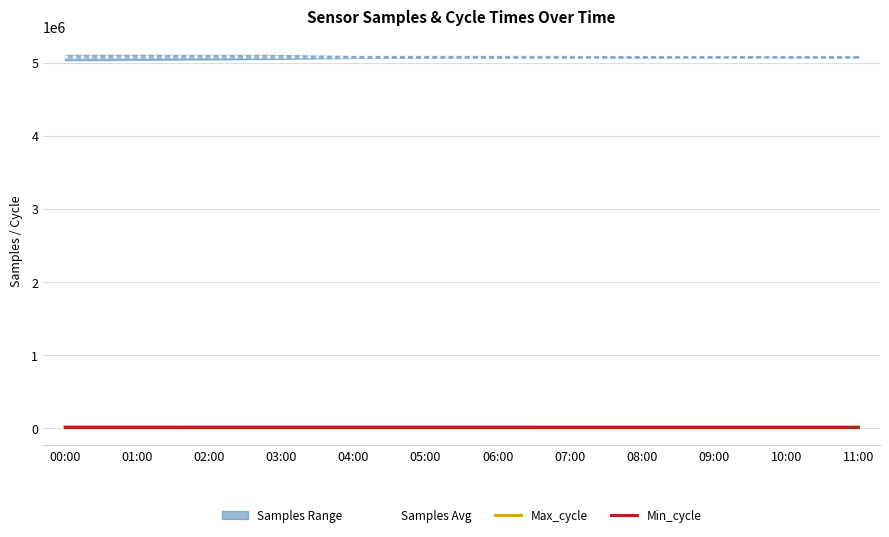

Is the value of Samples Avg at 10:00 greater than the value of Min_cycle at 05:00?

Yes